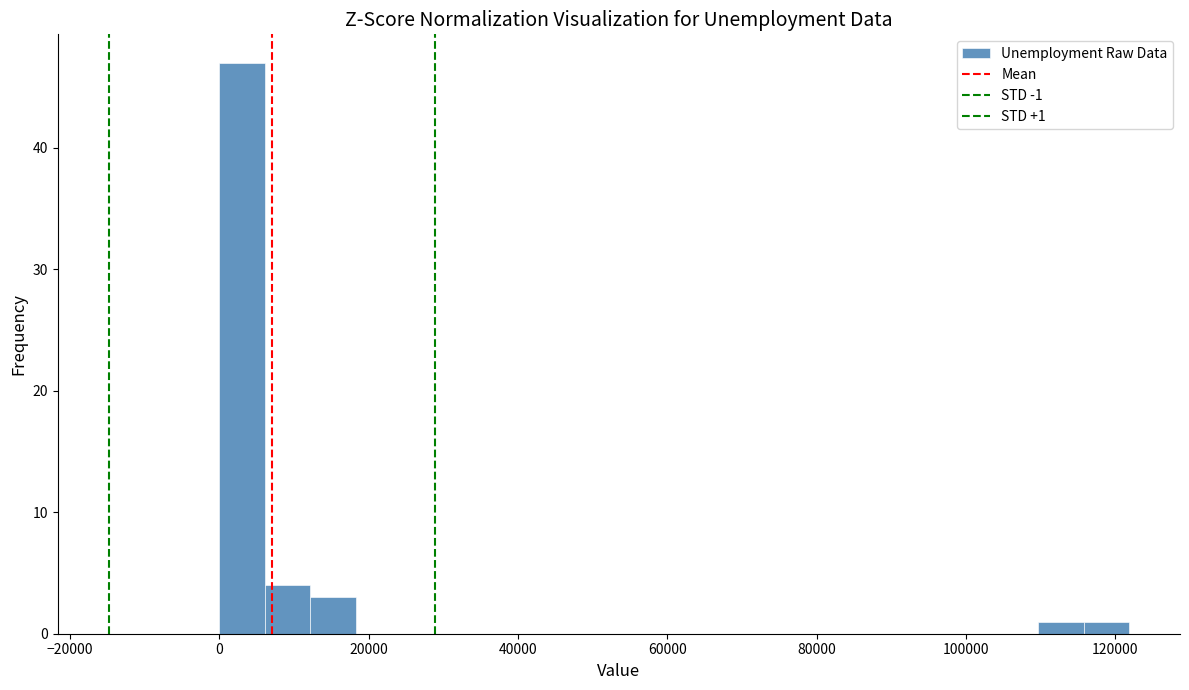

Around what value on the x-axis is the tallest bar? Give the approximate position of its centre, as read against the axis.

4000